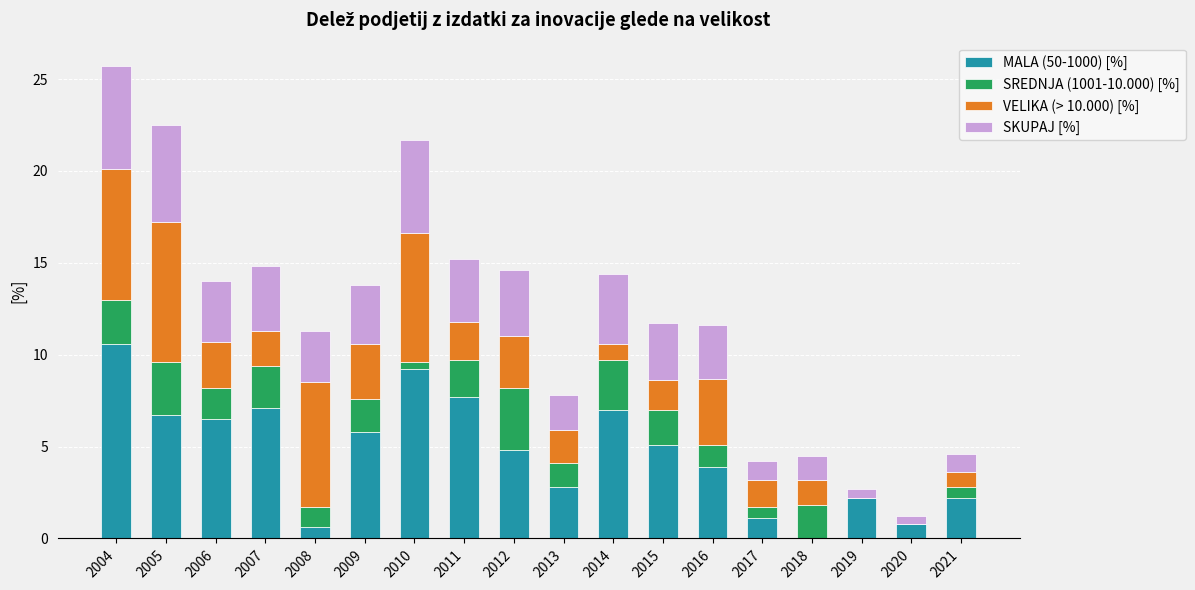

The value of MALA (50-1000) [%] at 2007 is 7.1. True or false?

True